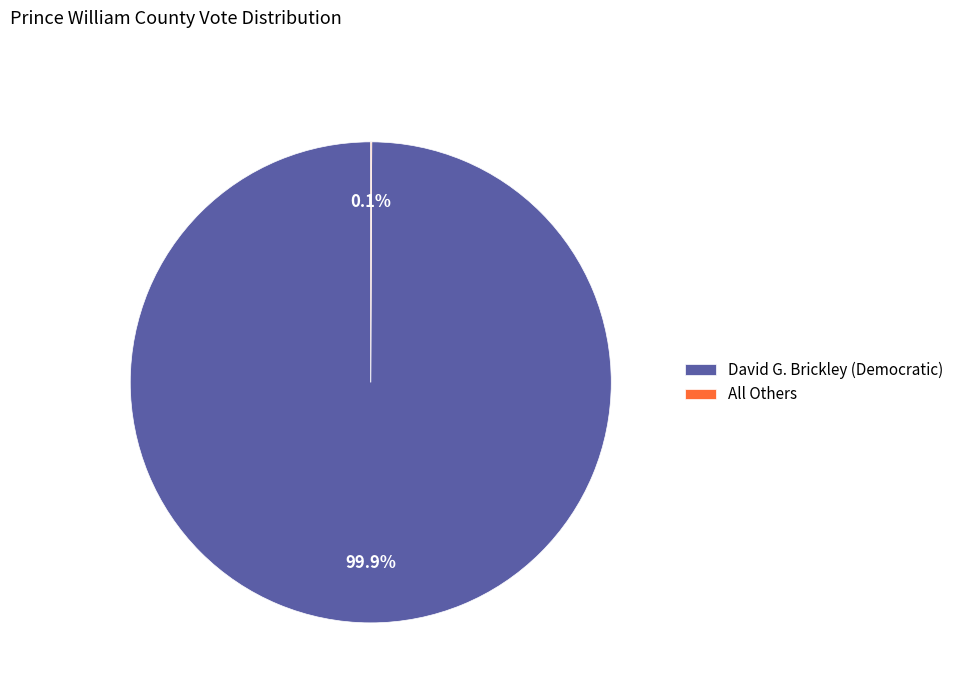

To the nearest percent, what is the difference between the largest and smallest slice percentages?

100%